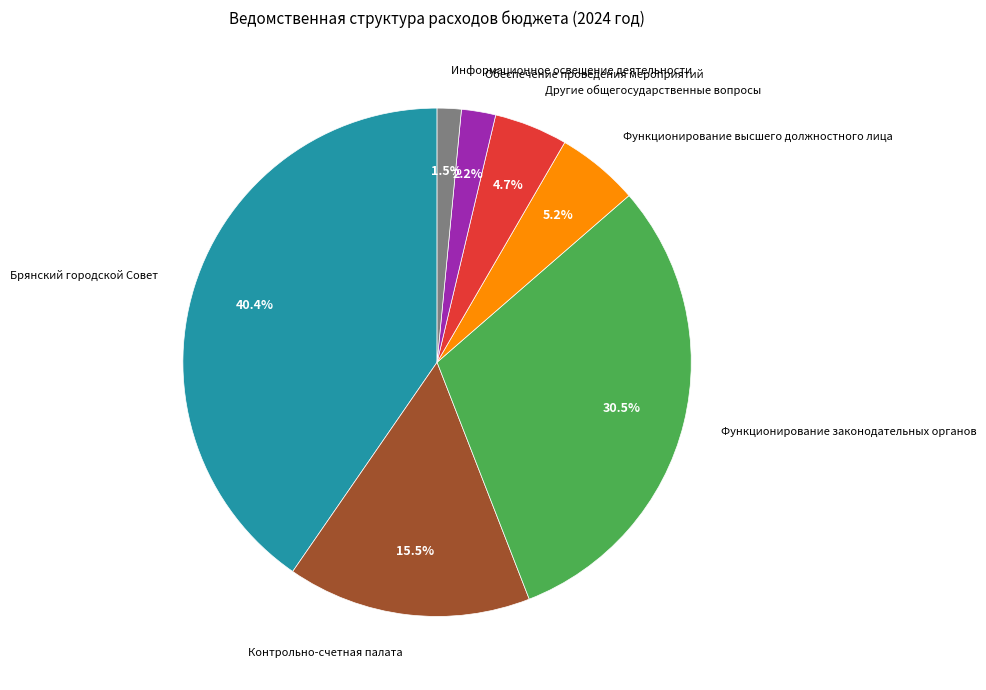

The Брянский городской Совет slice represents 28% of the pie. True or false?

False